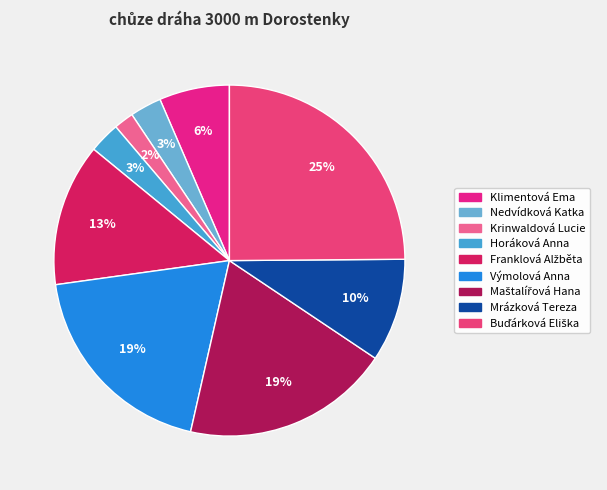

To the nearest percent, what percentage of the pie is Buďárková Eliška?

25%